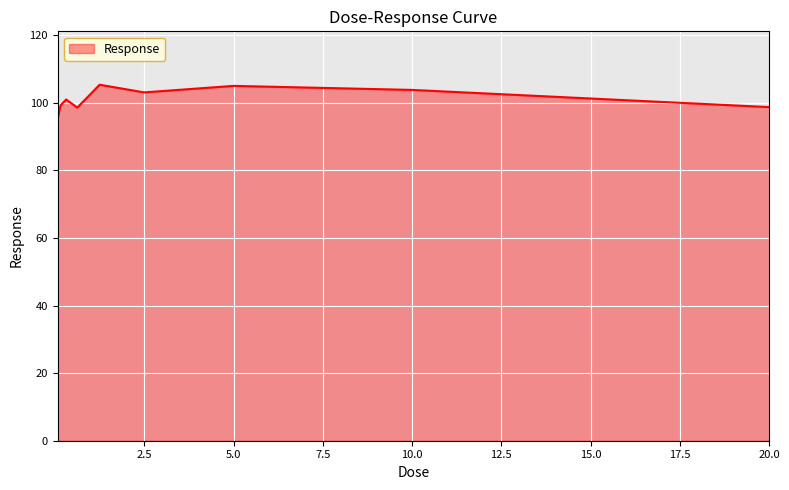

What is the maximum value shown in the chart?

105.4